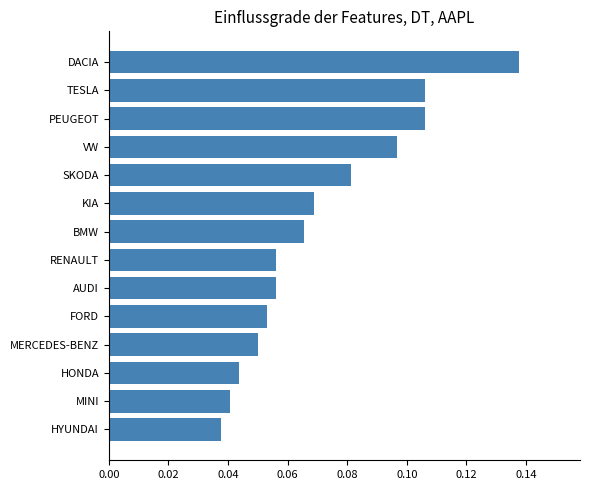

What is the sum of all values?

1.0